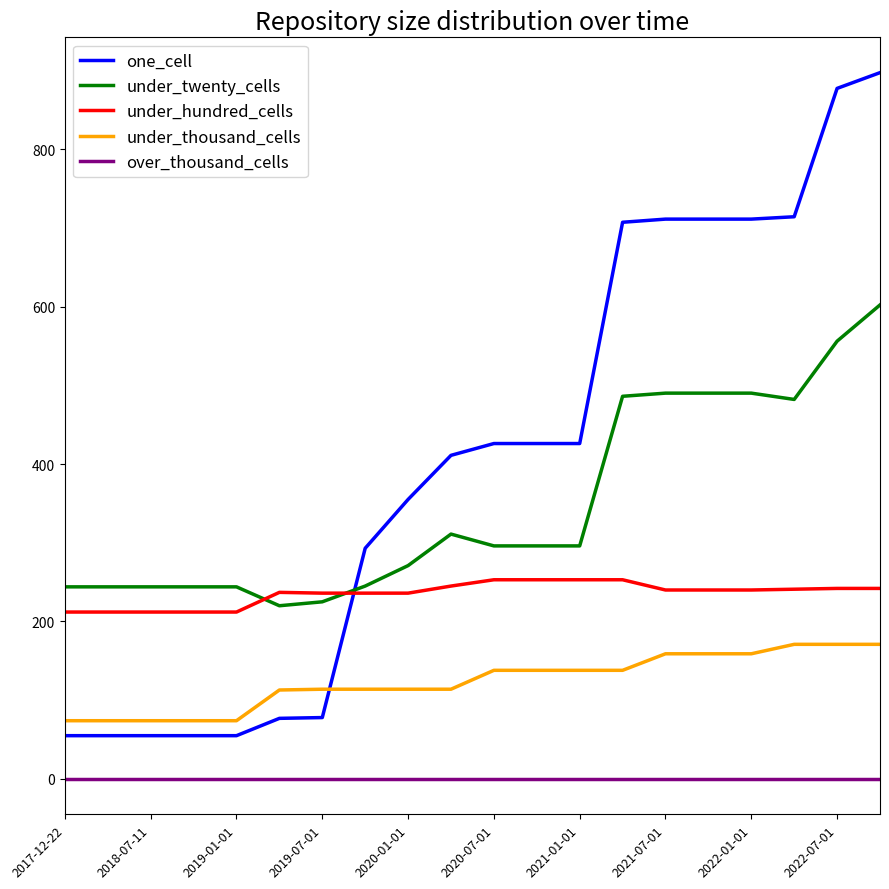

What is the maximum value shown in the chart?

897